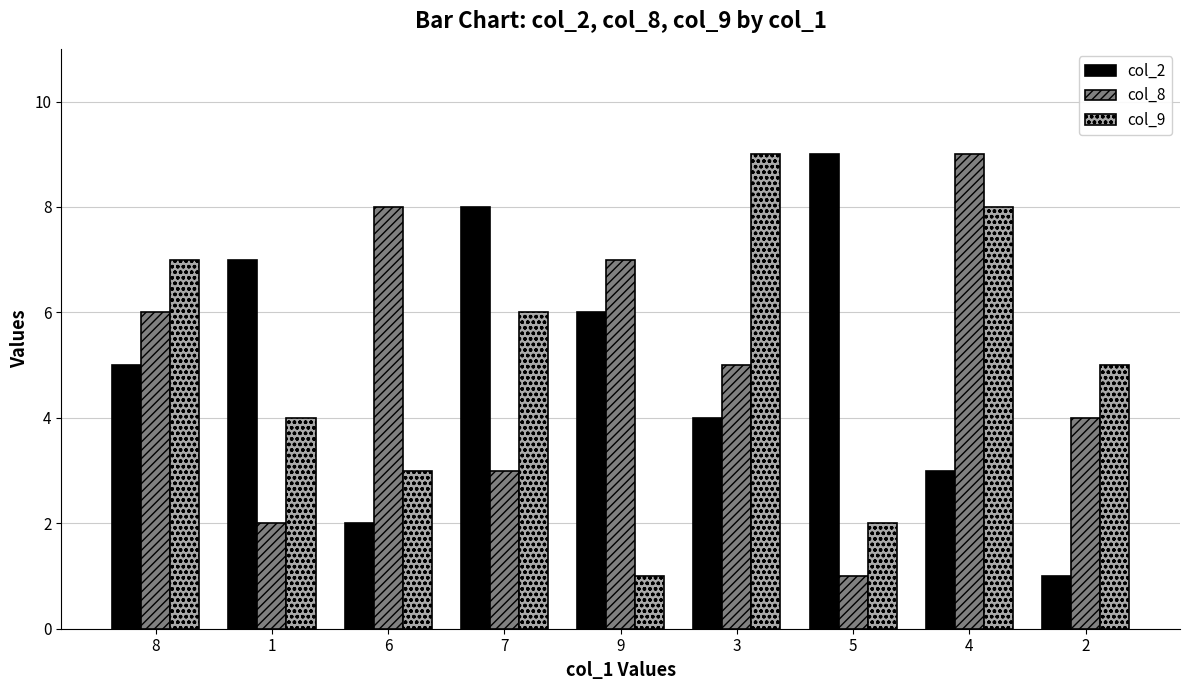

What is the difference between the second highest and second lowest values in the col_8 series?

6